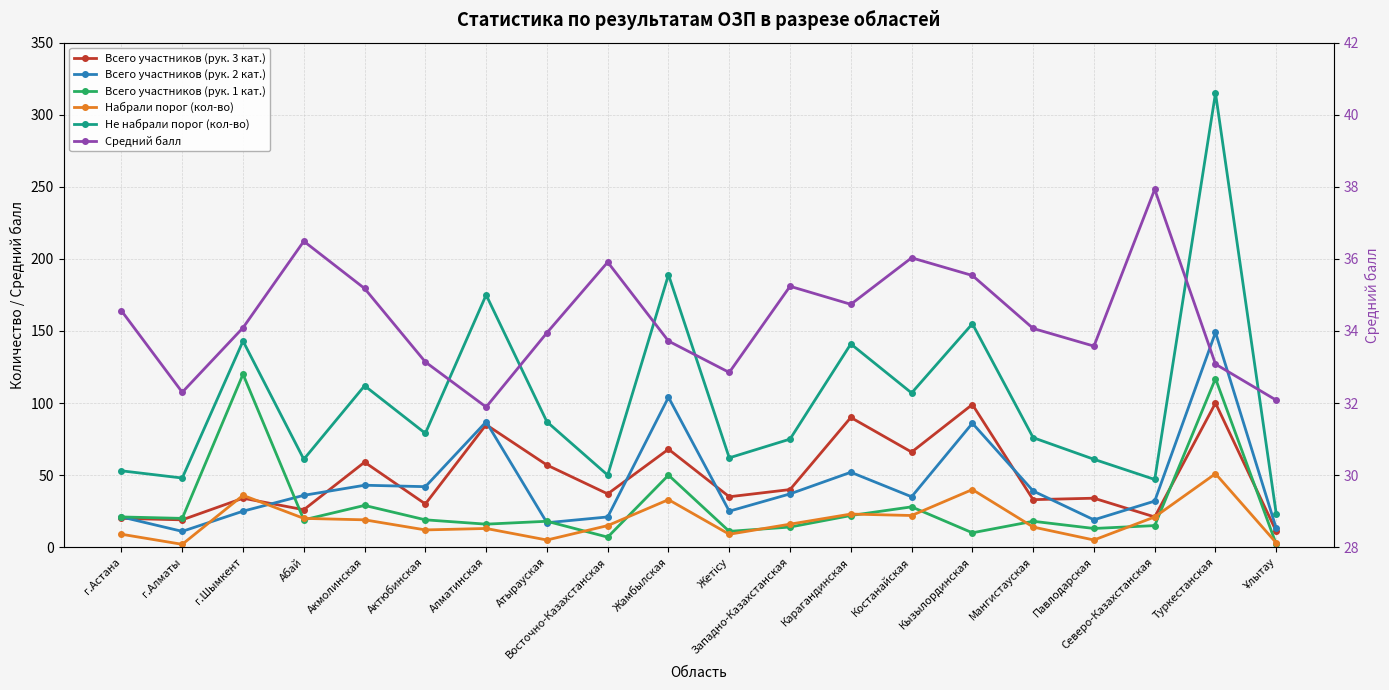

Which category has the highest value in the Всего участников (рук. 3 кат.) series?

Туркестанская